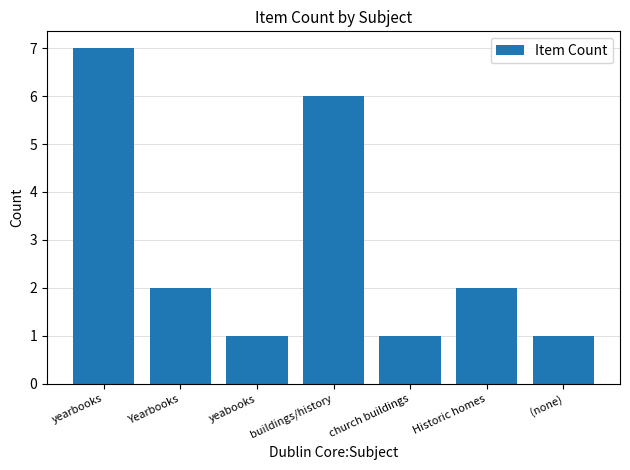

What is the maximum value shown in the chart?

7